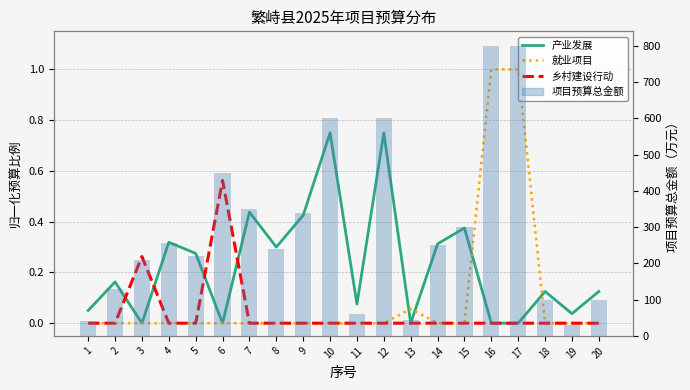

Rank the series at 10 from lowest to highest value.

就业项目, 乡村建设行动, 产业发展, 项目预算总金额